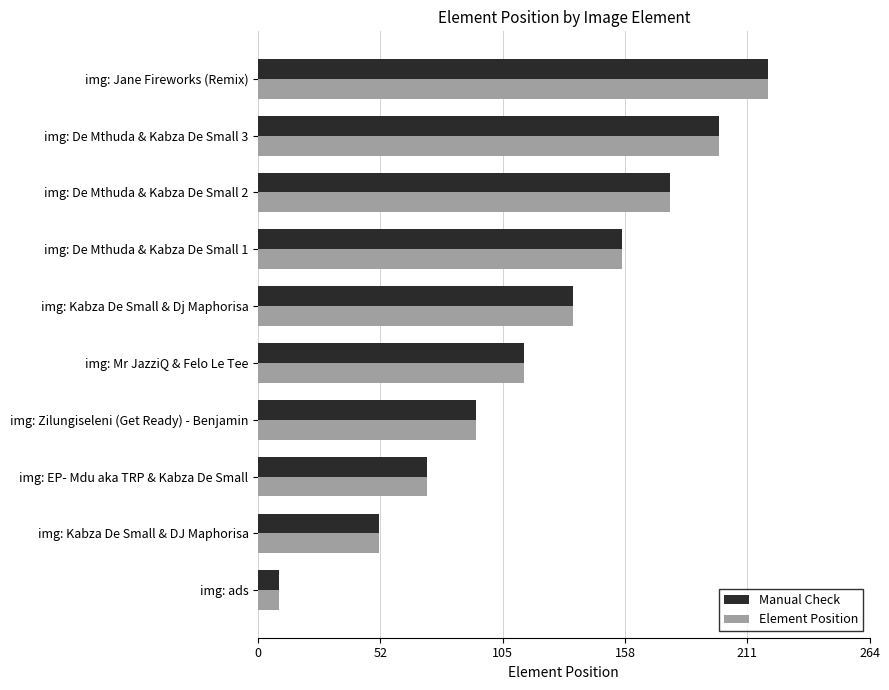

At which category is the sum across all series the highest?

img: Jane Fireworks (Remix)